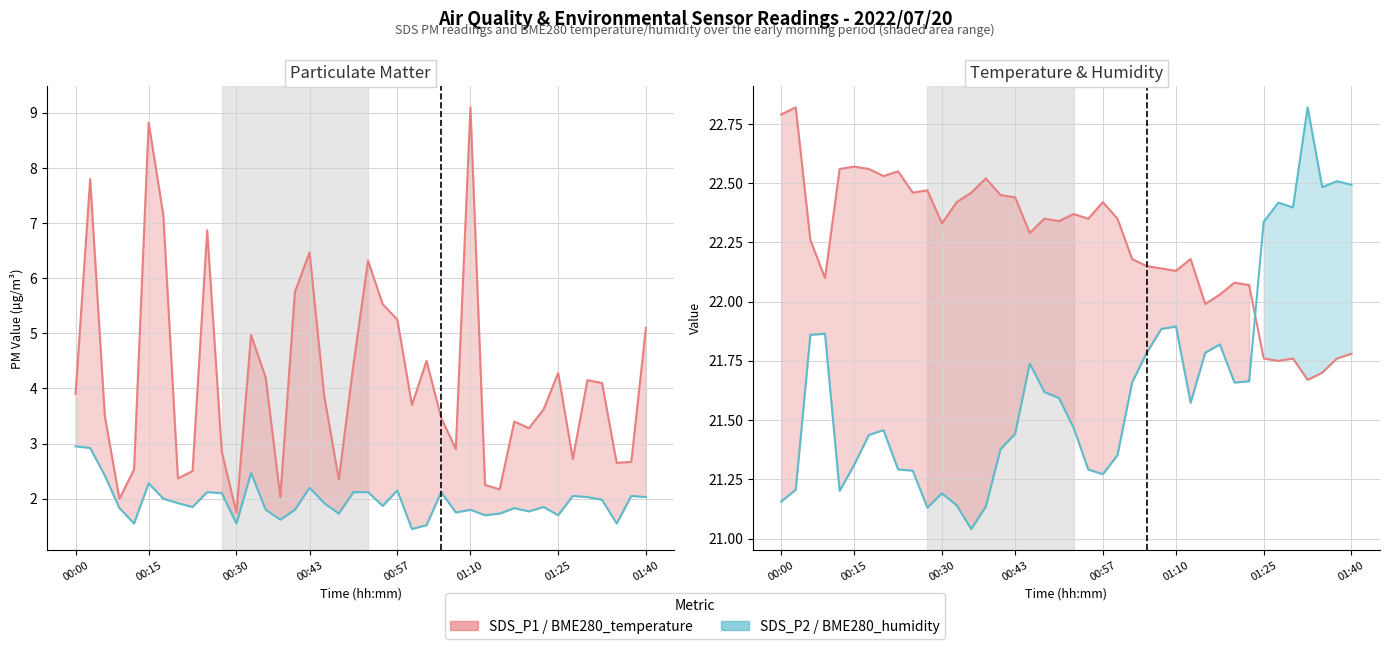

True or false: SDS_P2 has more than 1 points higher than both neighbors.

True